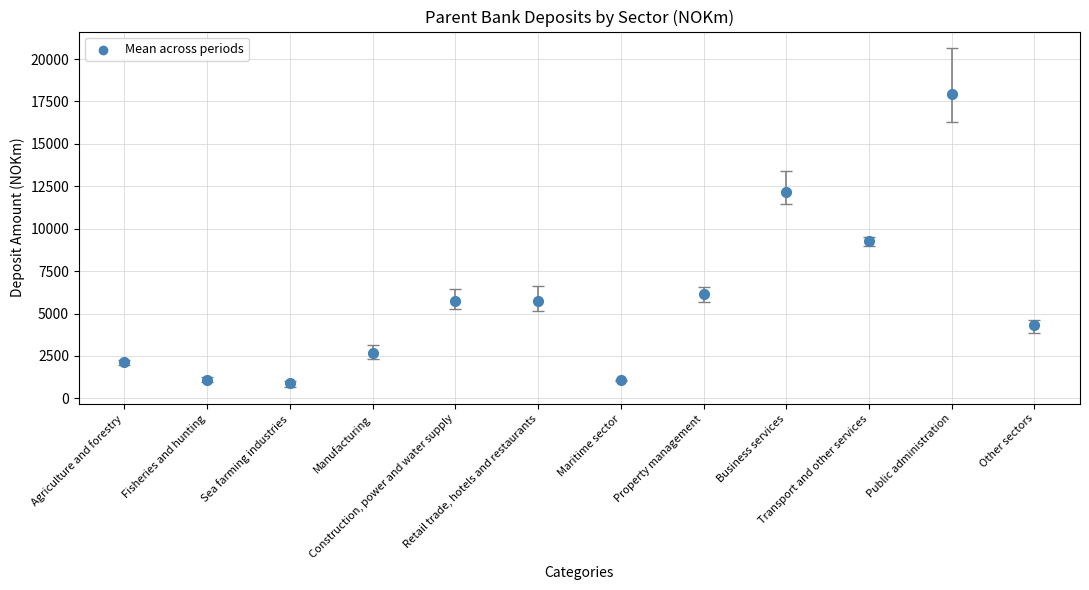

What is the average Y value?

5757.8